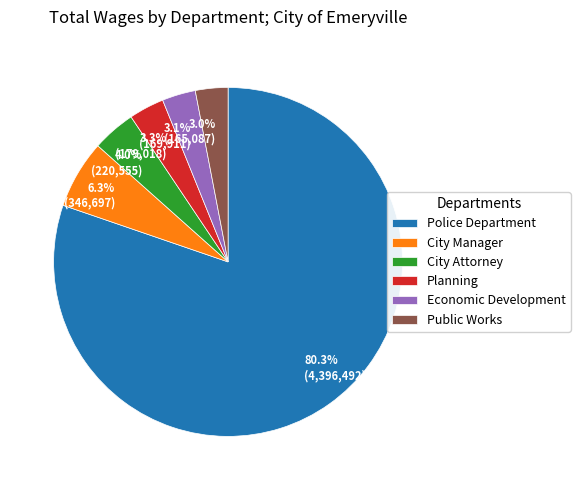

To the nearest percent, what is the average slice percentage?

17%